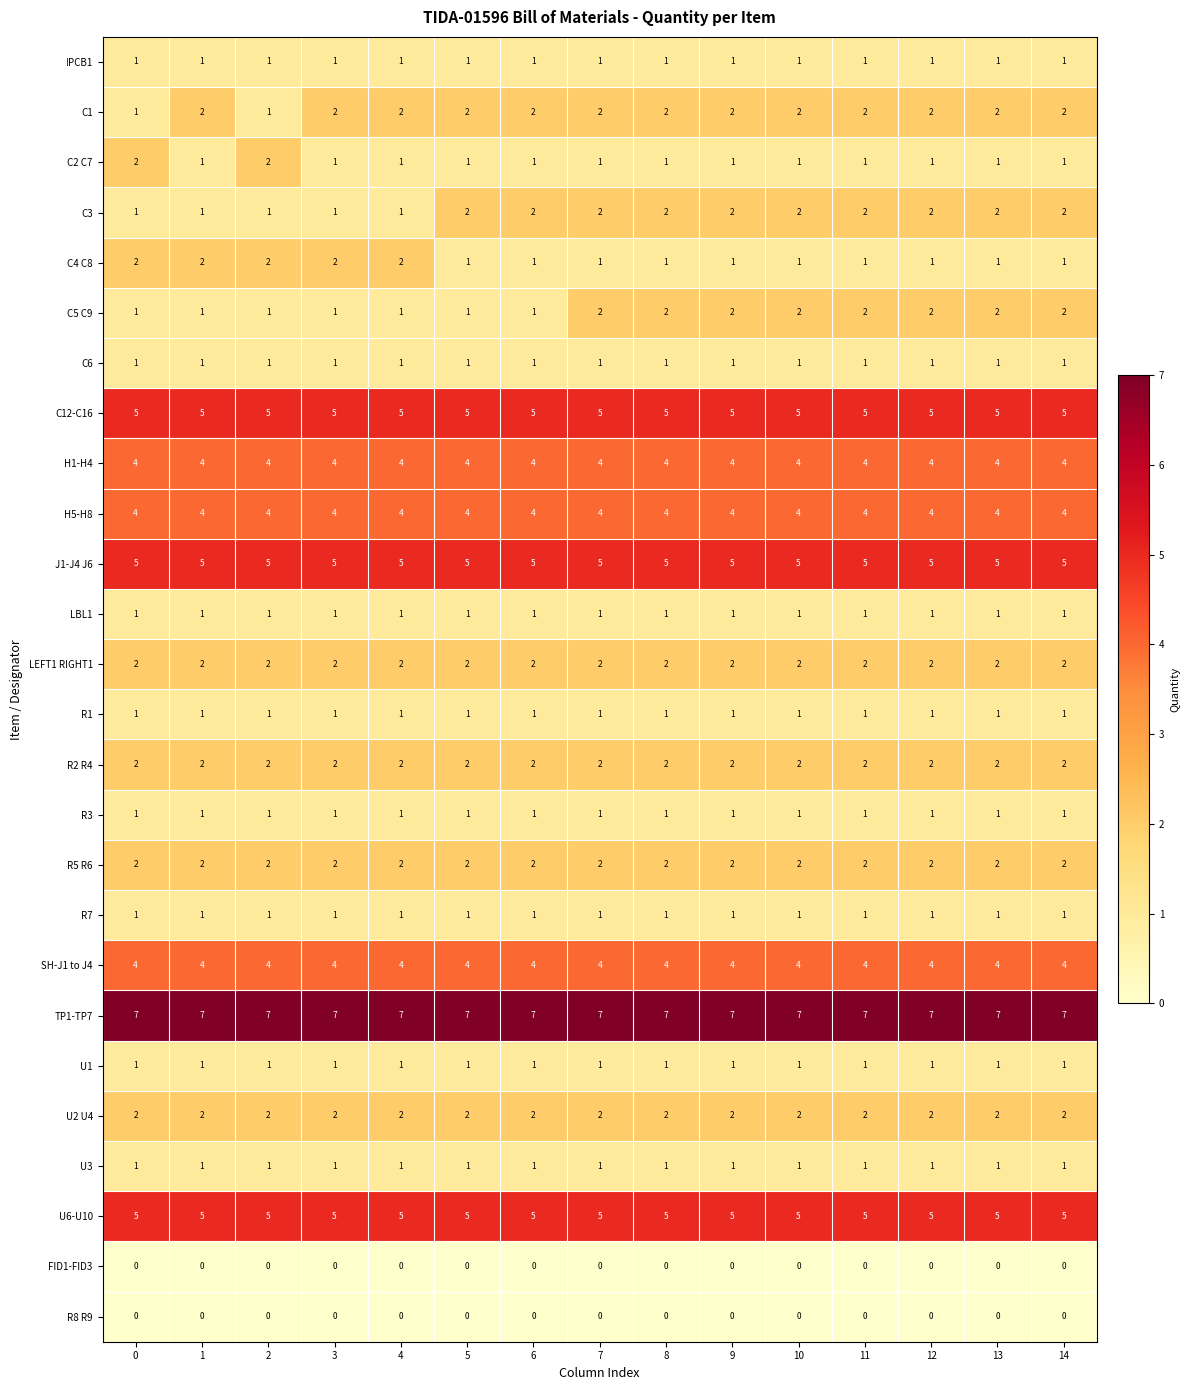

Between 5 and 14, which series saw the biggest shift?

C5 C9